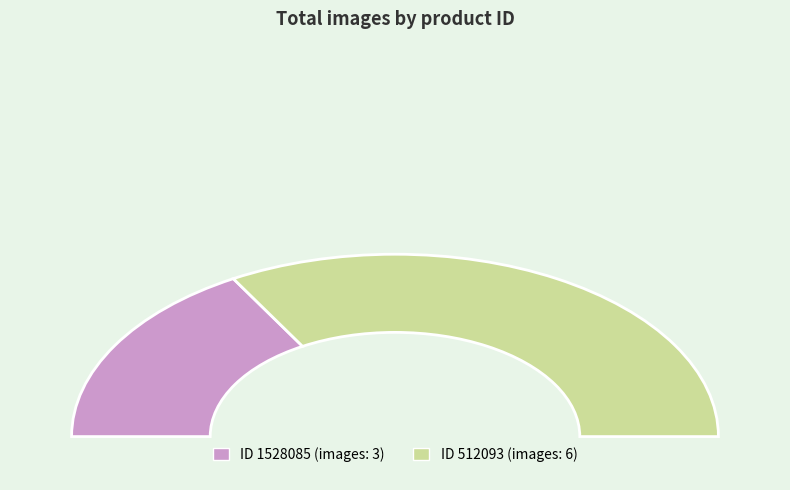

Is there any slice that represents more than half of the pie?

Yes